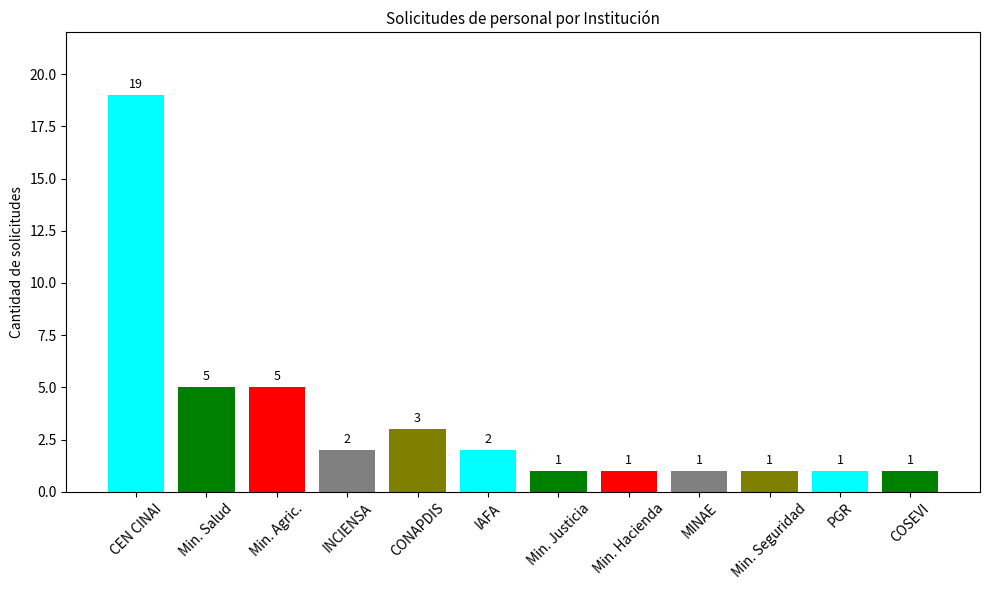

Where does the data first go above 2?

CEN CINAI